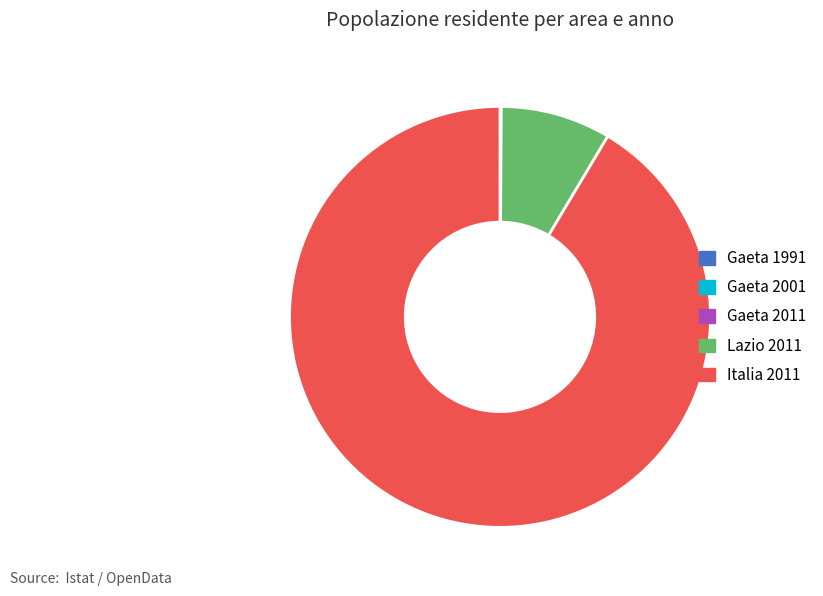

What is the largest slice in the pie chart?

Italia 2011